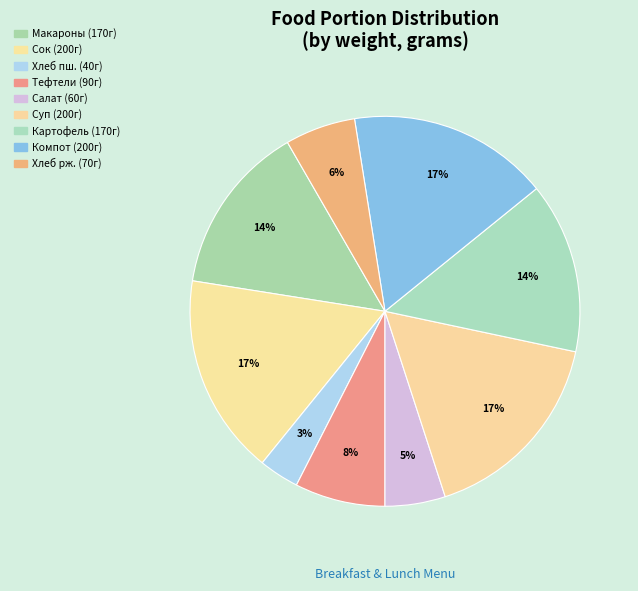

How many slices are in this pie chart?

9